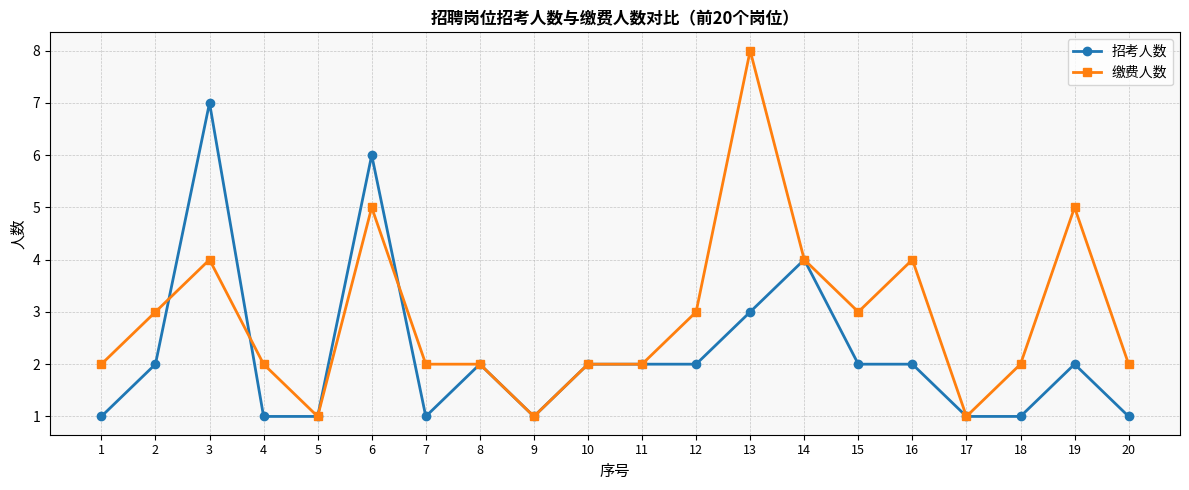

Between 2 and 13, which series saw the biggest shift?

缴费人数